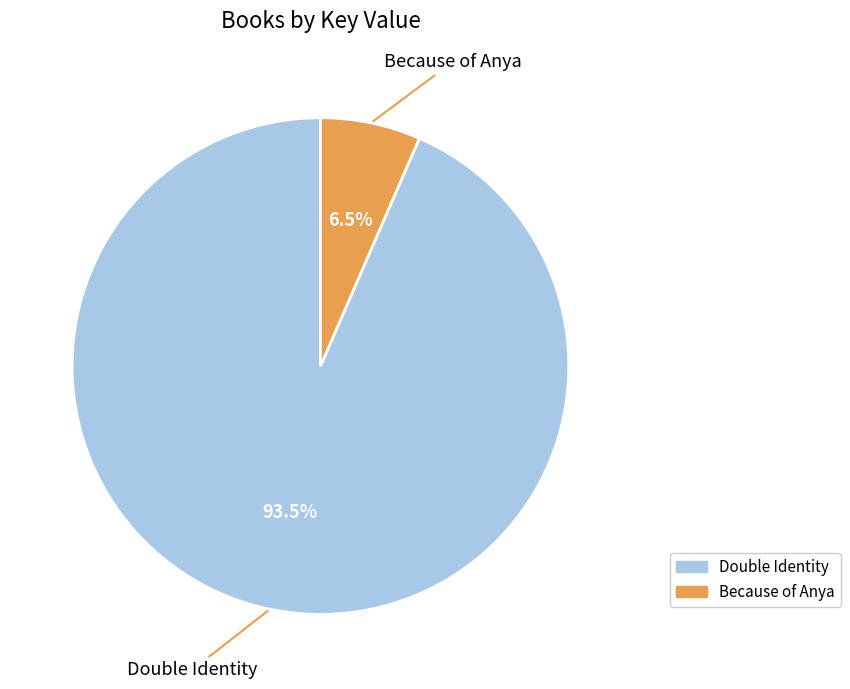

Rank the categories by value from highest to lowest.

Double Identity, Because of Anya